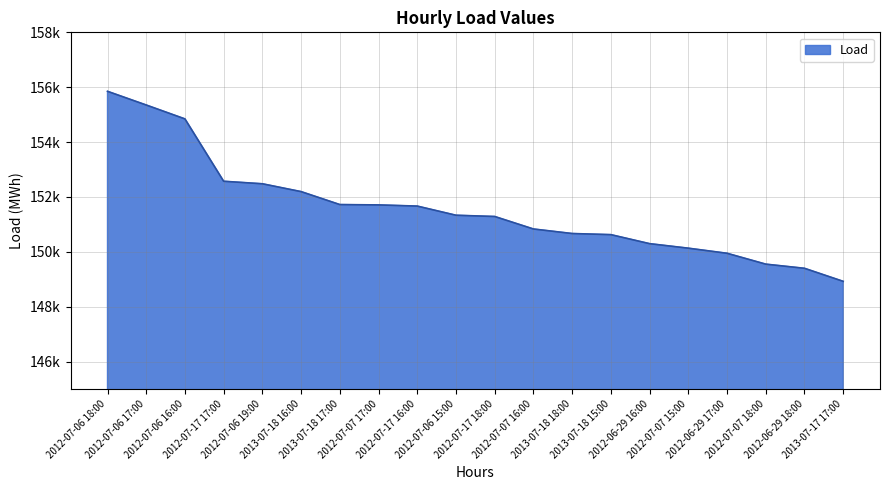

Does the chart have visible grid lines?

Yes